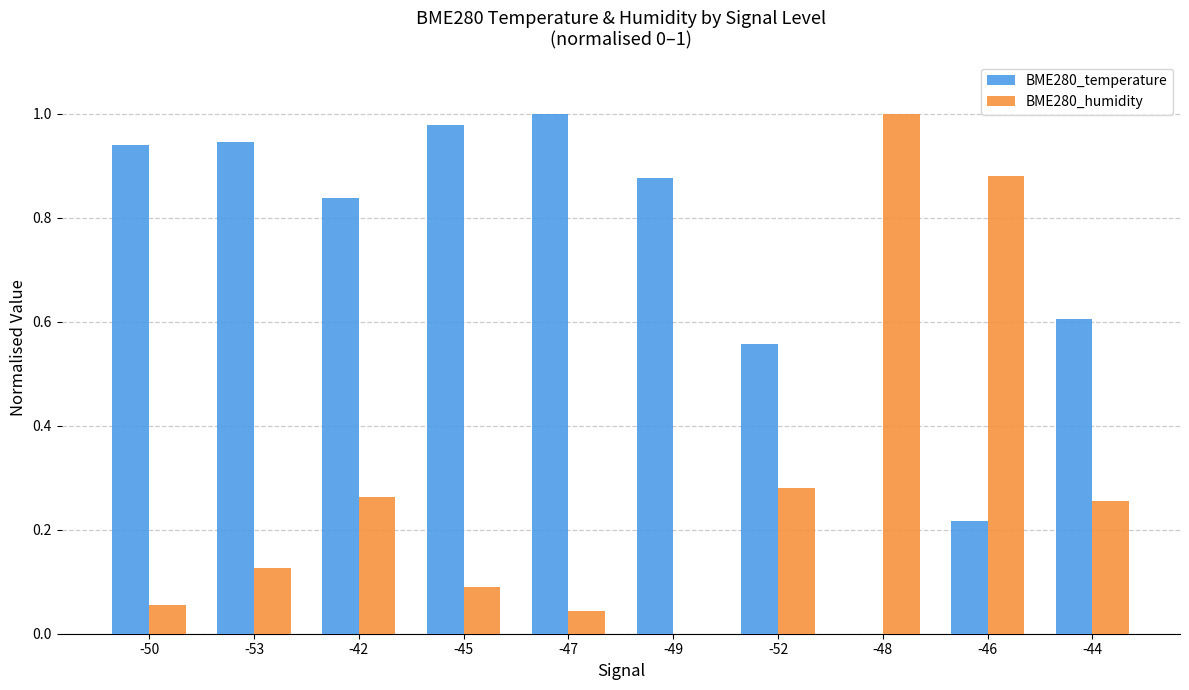

Which category has the highest value in the BME280_humidity series?

-48